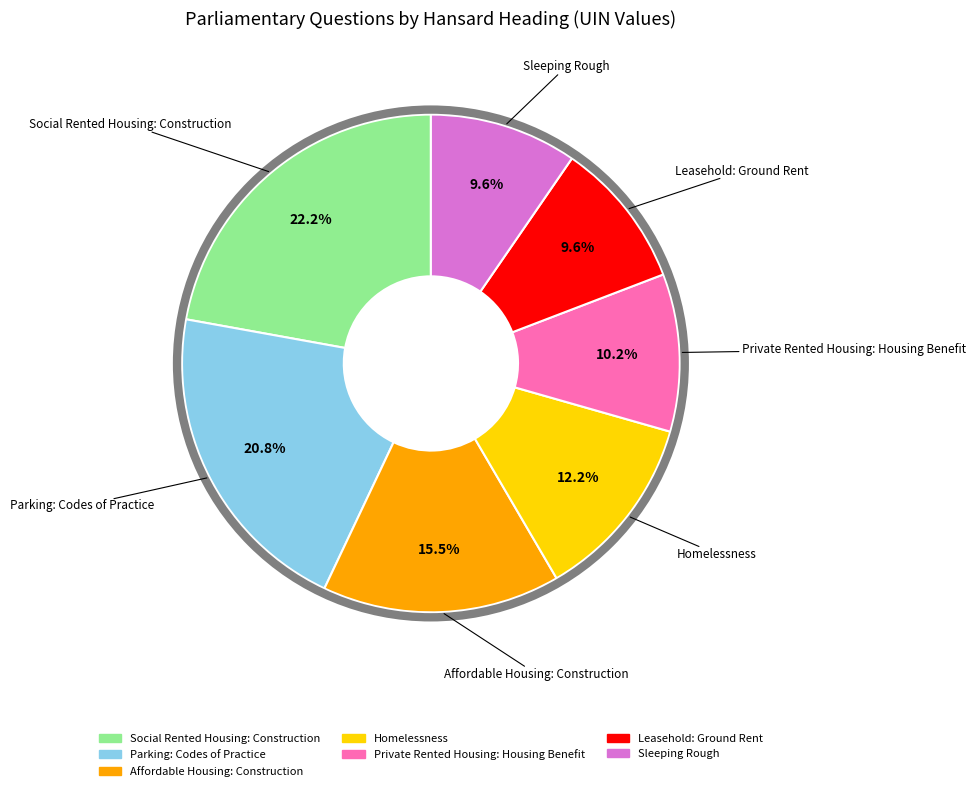

Between Sleeping Rough and Affordable Housing: Construction, which is larger?

Affordable Housing: Construction